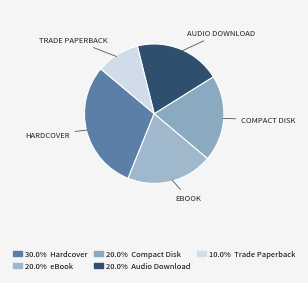

How many slices are in this pie chart?

5